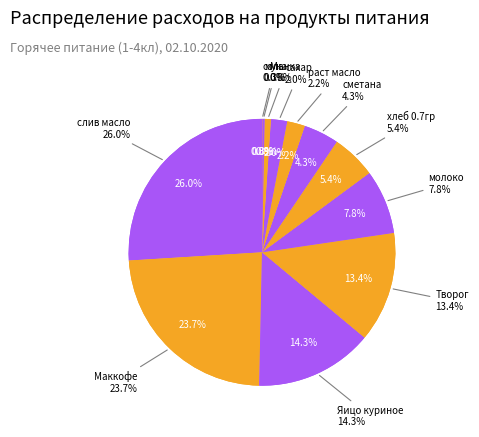

Which slice is the smallest?

соль